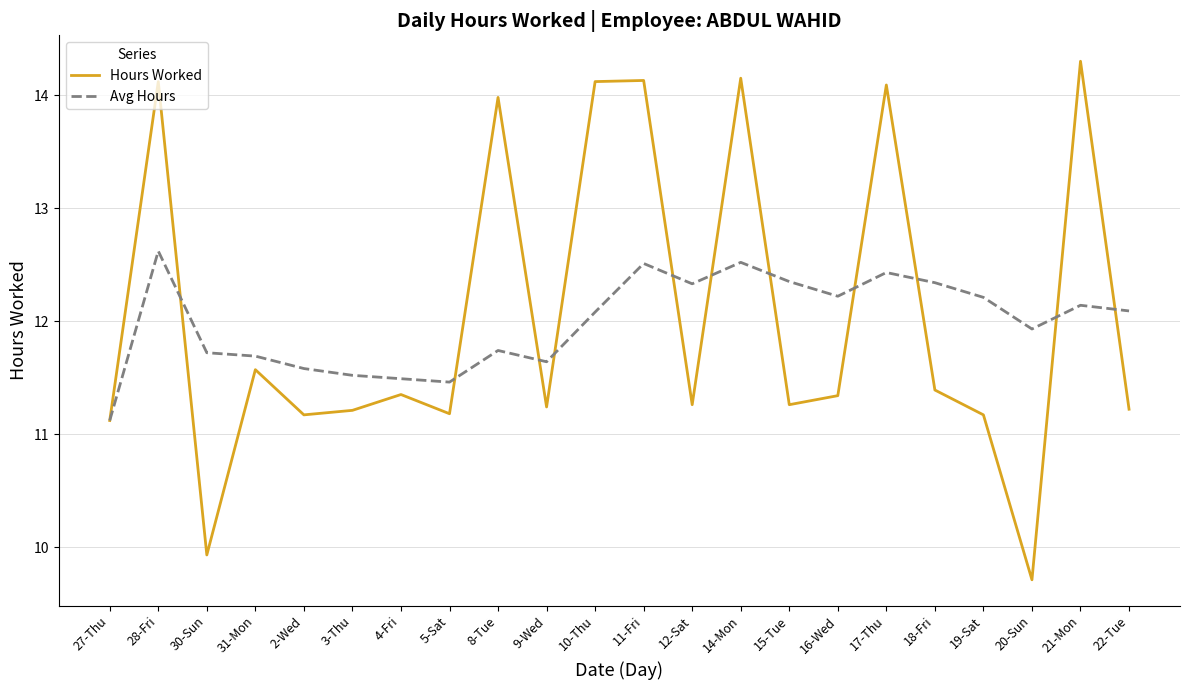

After their last crossing, which series has the higher values: Hours Worked or Avg Hours?

Avg Hours